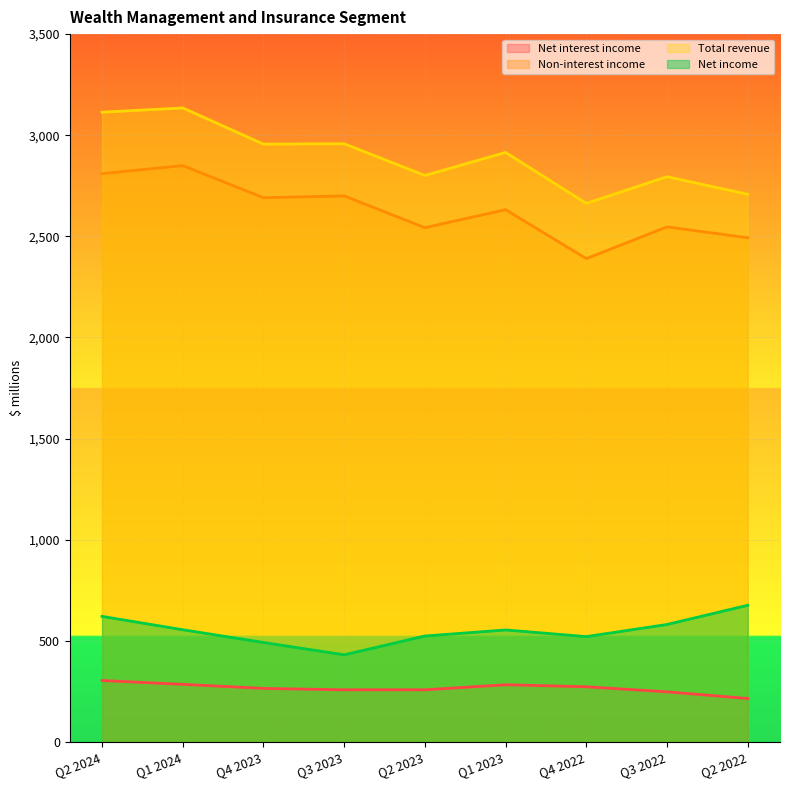

What is the sum of all Net interest income values?

2389